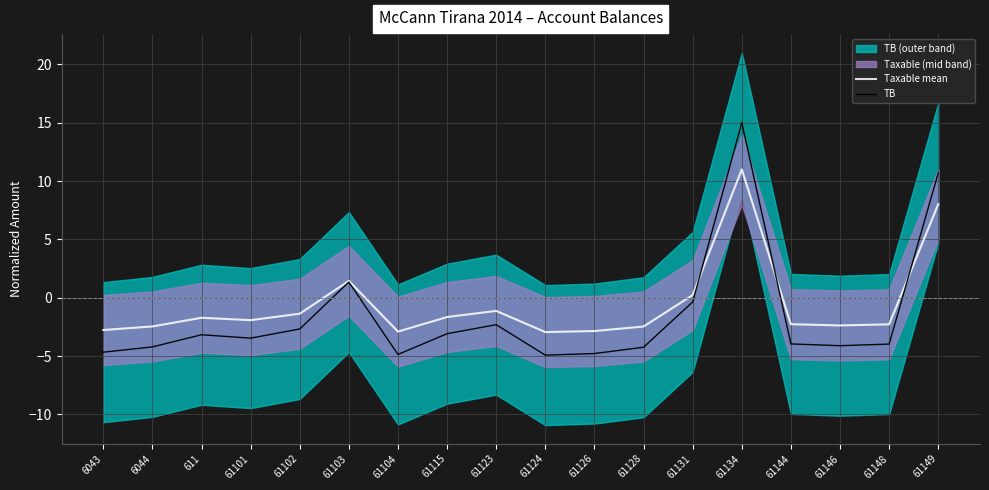

What is the label of the 14th point from the right?

61102